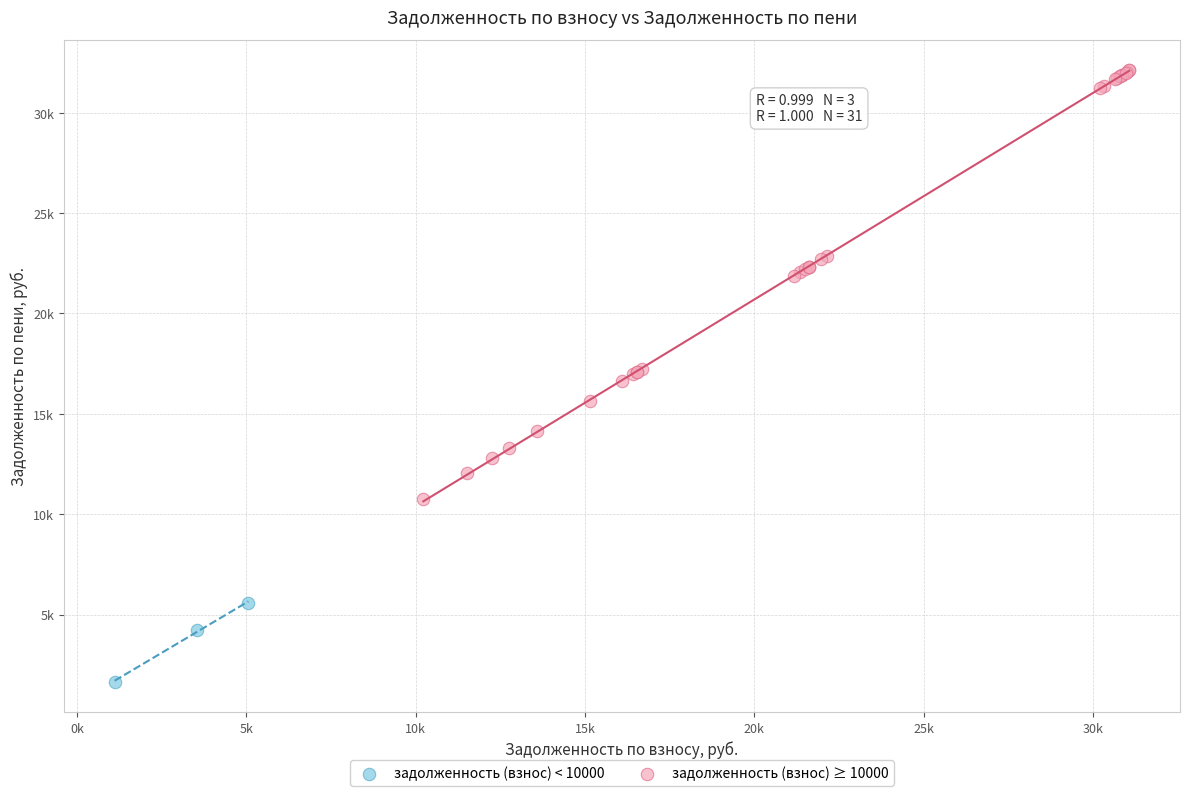

What are all the series names shown in the legend?

задолженность (взнос) < 10000, задолженность (взнос) ≥ 10000